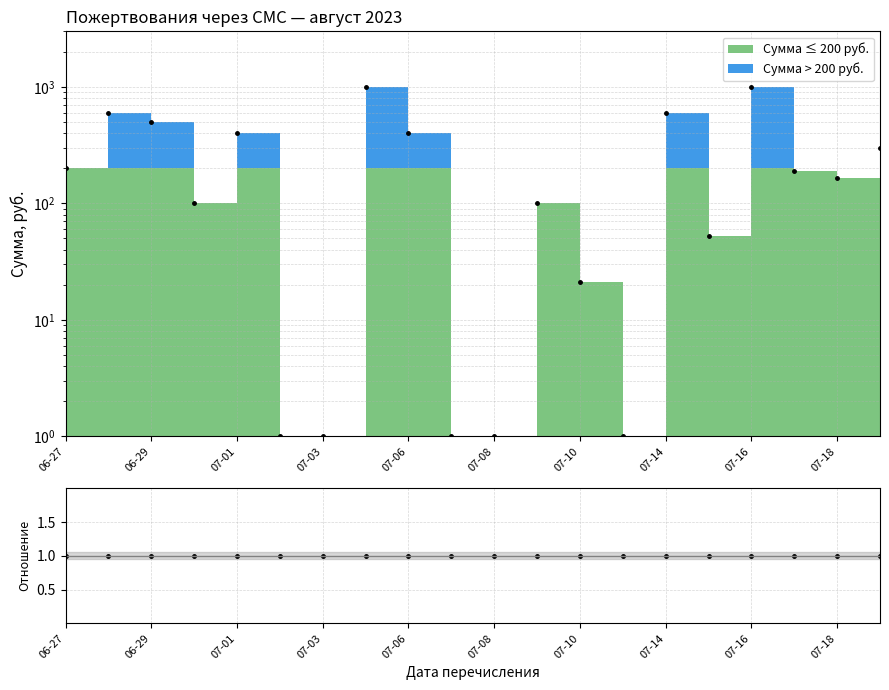

What position from the left is 07-08?

6